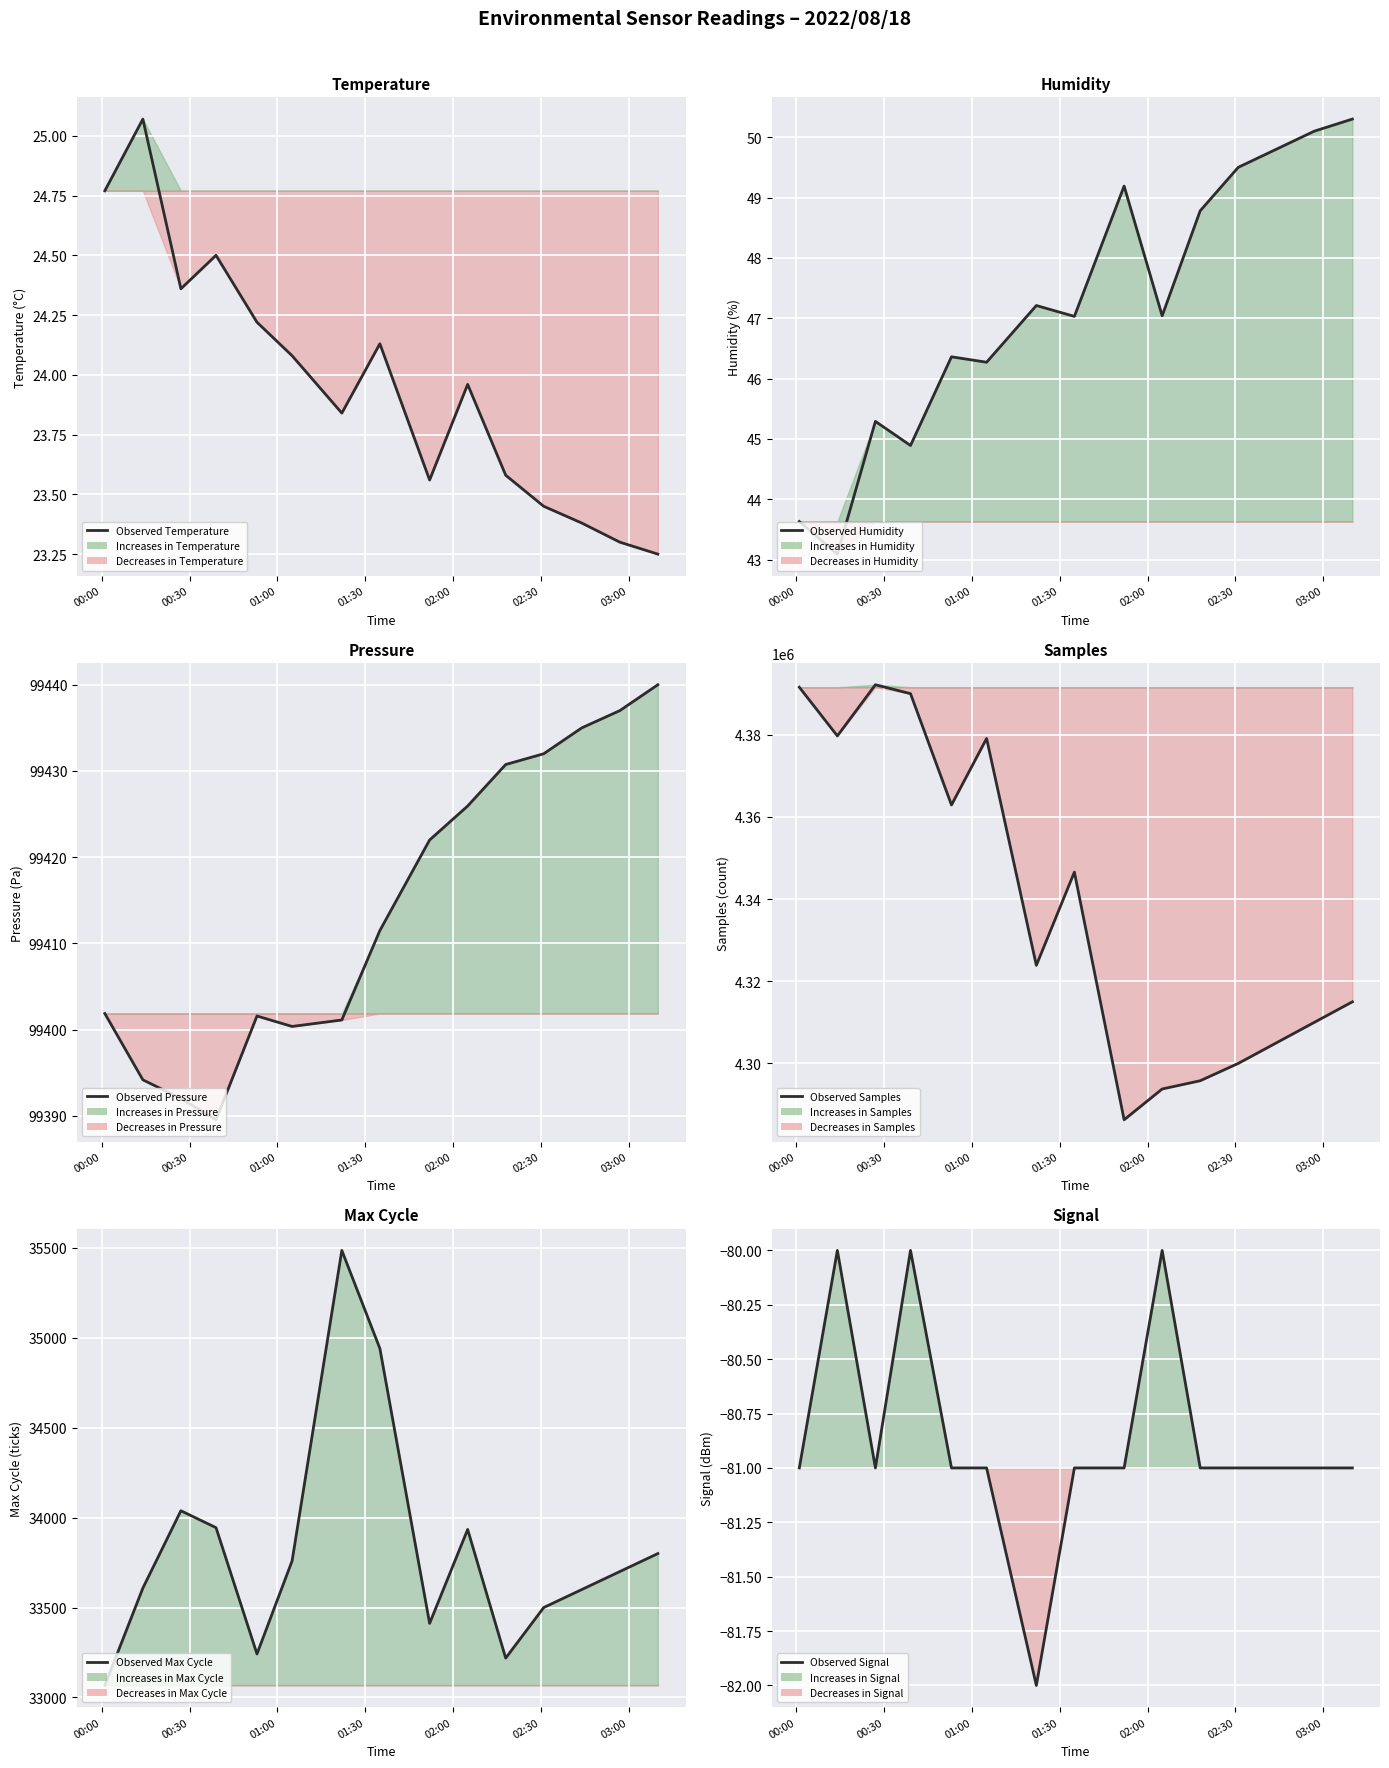

At which category does the chart reach its peak across all series?

01:00